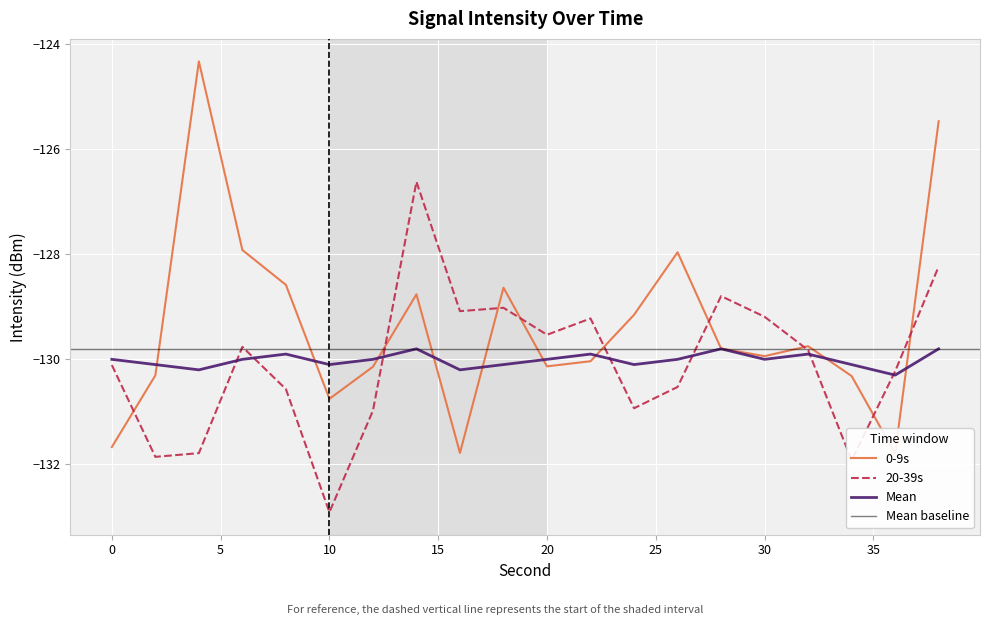

How many values in the Mean series exceed -130?

6